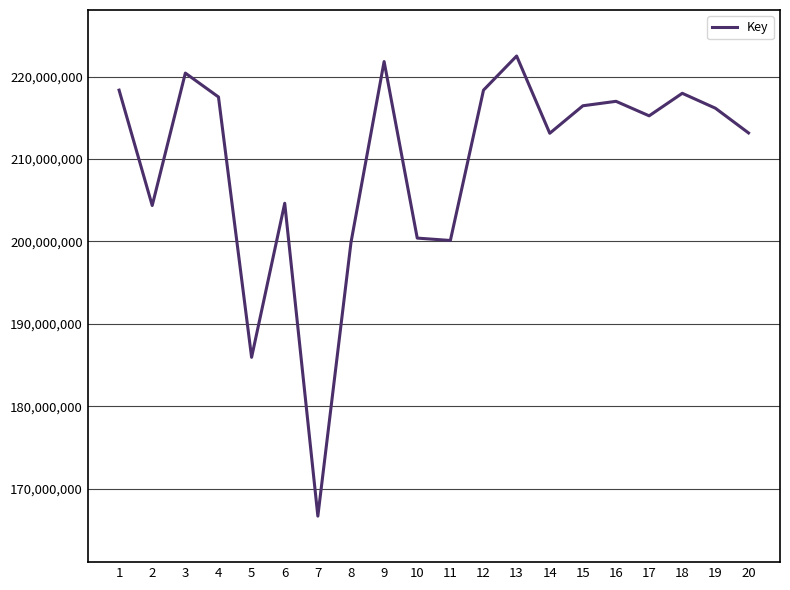

Does the chart display data point markers on the line(s)?

No